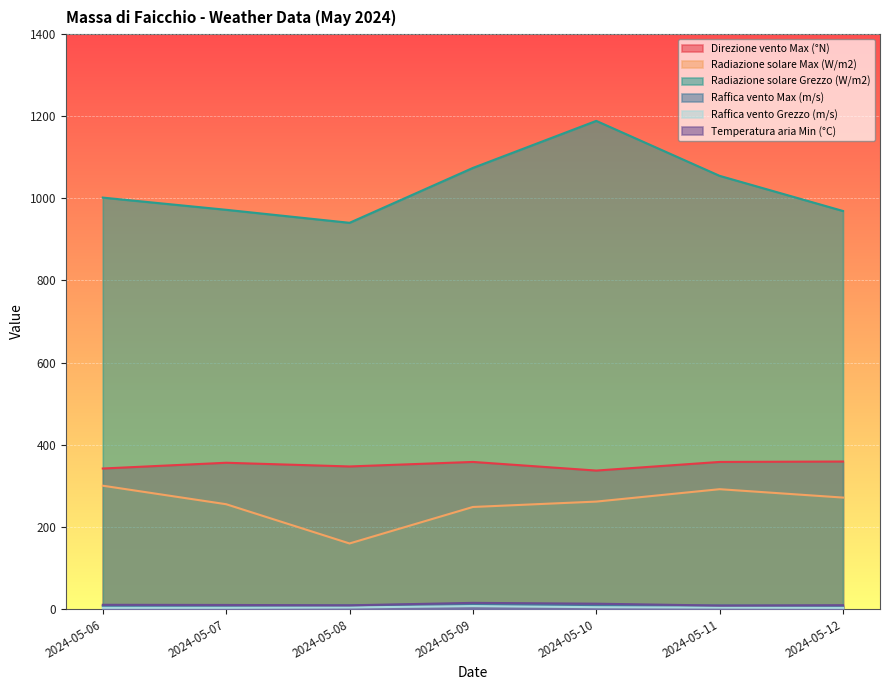

List the labels in order of Raffica vento Max (m/s) value, smallest first.

2024-05-06, 2024-05-12, 2024-05-10, 2024-05-07, 2024-05-11, 2024-05-08, 2024-05-09